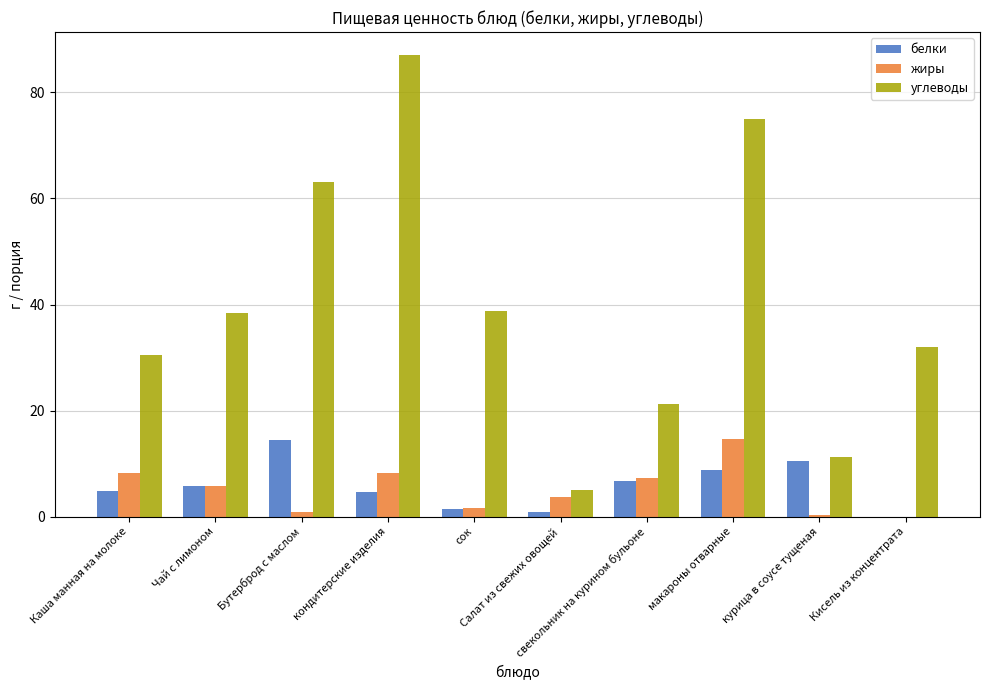

What are all the series names shown in the legend?

белки, жиры, углеводы